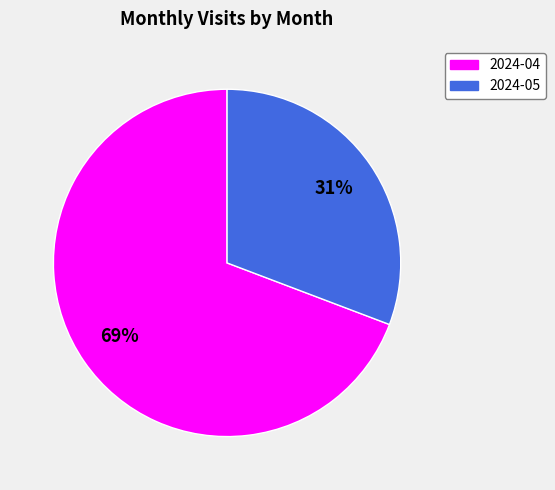

What is the largest slice in the pie chart?

2024-04